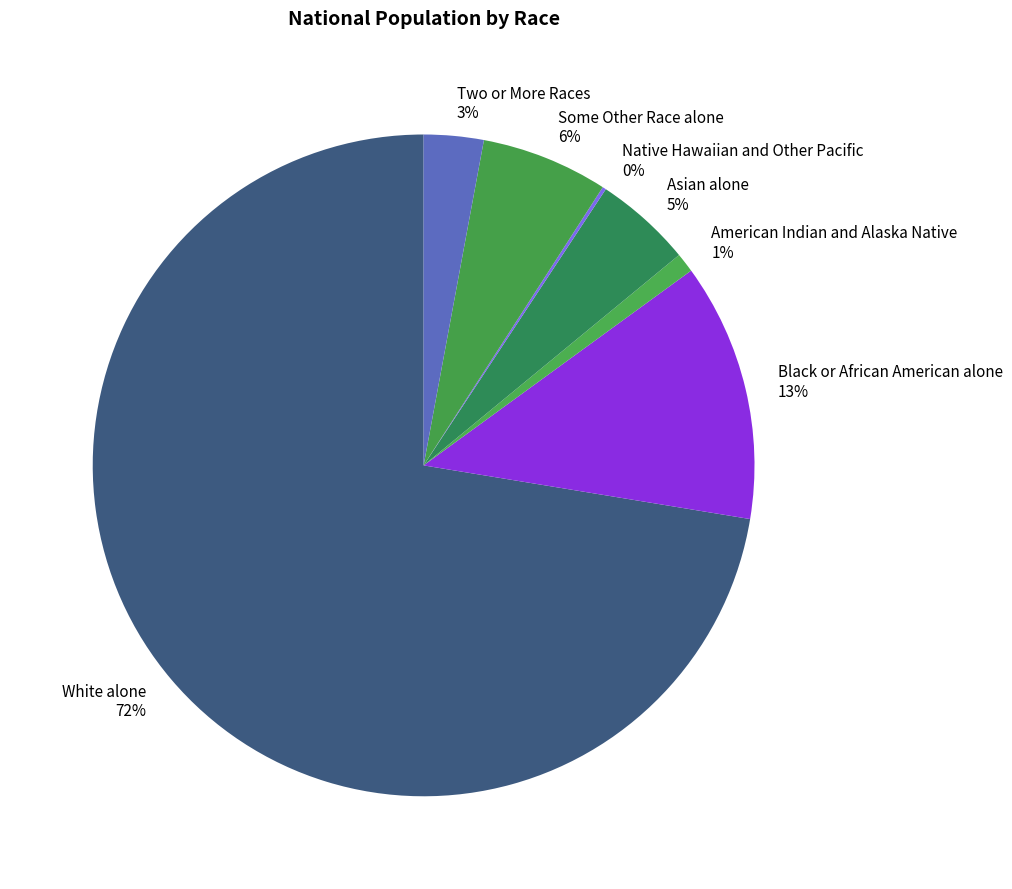

Which category accounts for the majority?

White alone